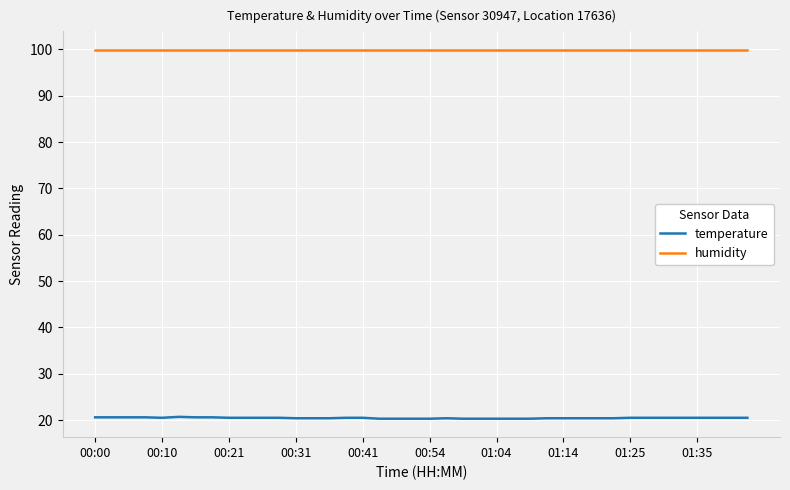

List the series in order of their overall mean, highest first.

humidity, temperature